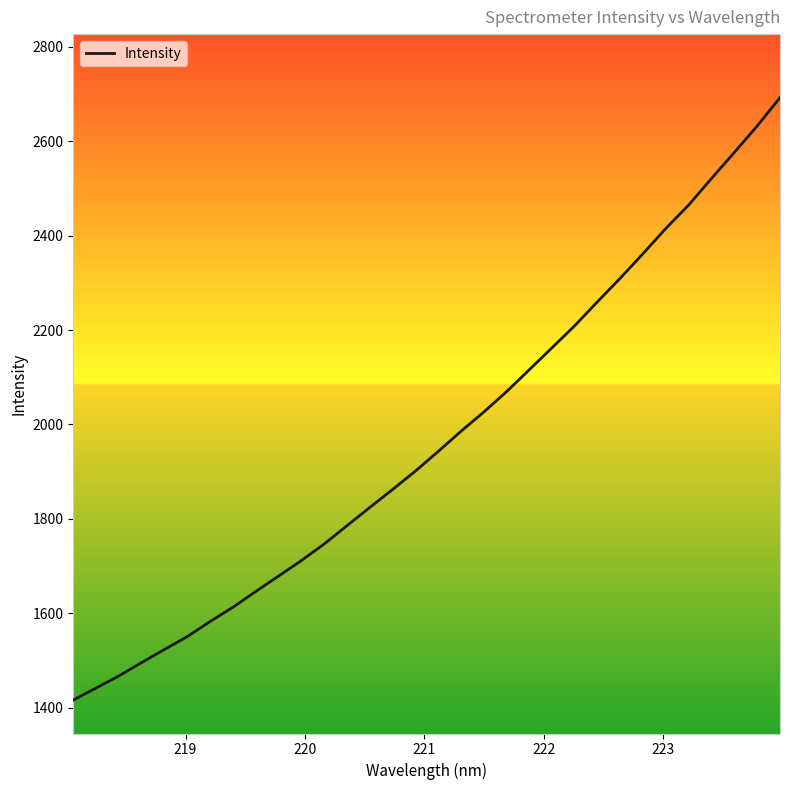

What is the smallest value displayed?

1415.9